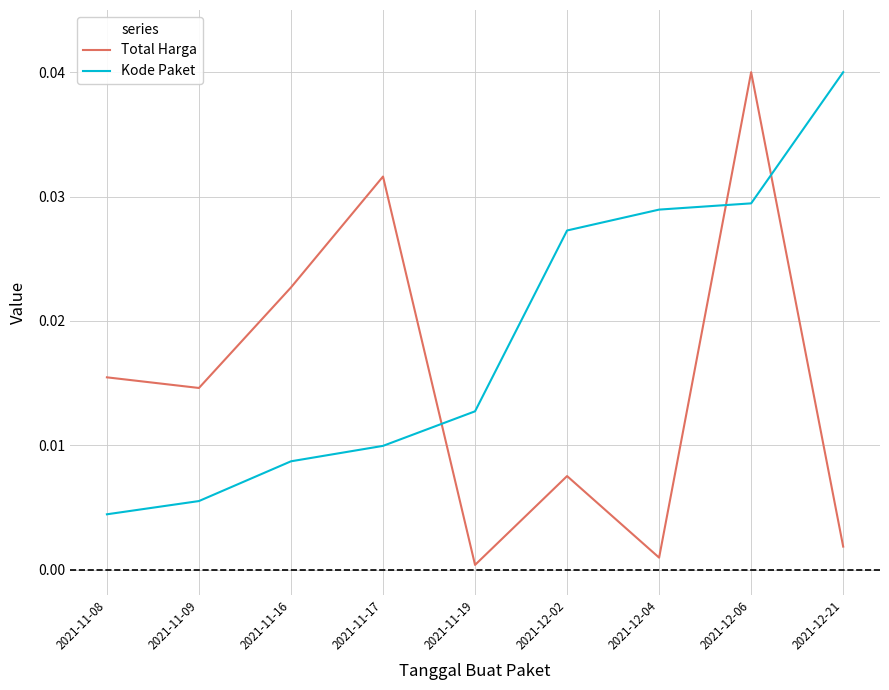

Rank the series at 2021-11-09 from lowest to highest value.

Kode Paket, Total Harga